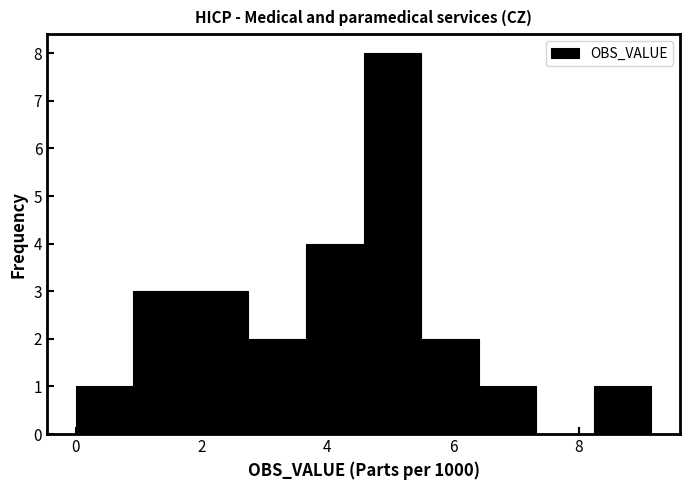

Reading left to right, list every bar in this chart as the range it spans on the x-axis followed by its height. Neither the bar edges nor the heights are printed on the chart, so give them approximately, as read against the axes.

0.0 to 1.0: 1
1.0 to 1.8: 3
1.8 to 2.8: 3
2.8 to 3.6: 2
3.6 to 4.6: 4
4.6 to 5.4: 8
5.4 to 6.4: 2
6.4 to 7.4: 1
7.4 to 8.2: 0
8.2 to 9.2: 1